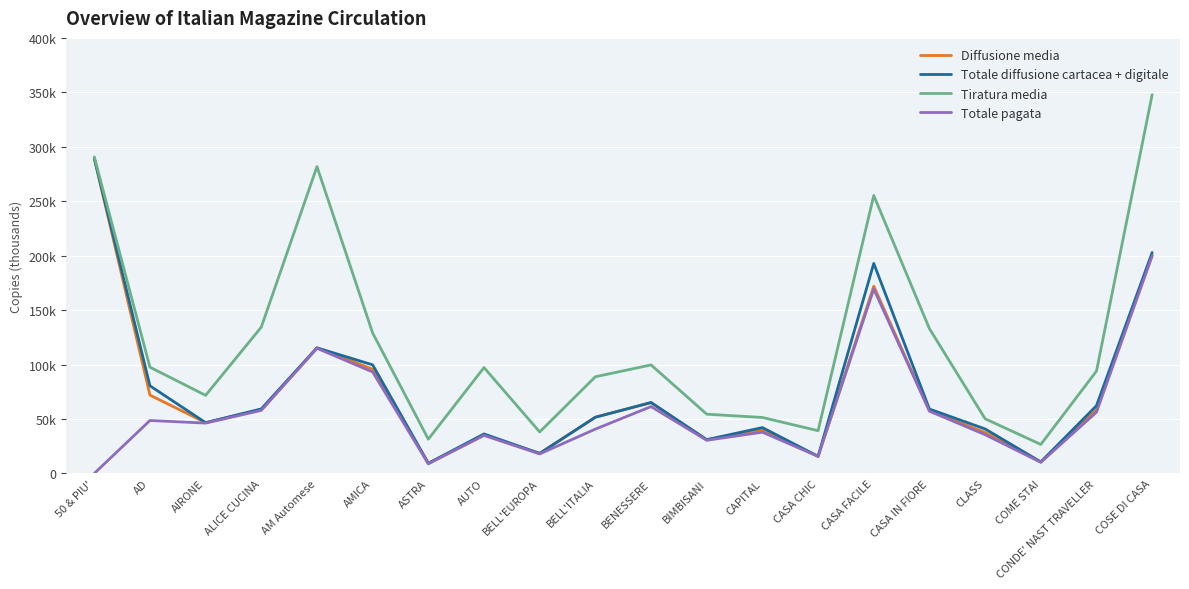

Count the number of data series in this chart.

4